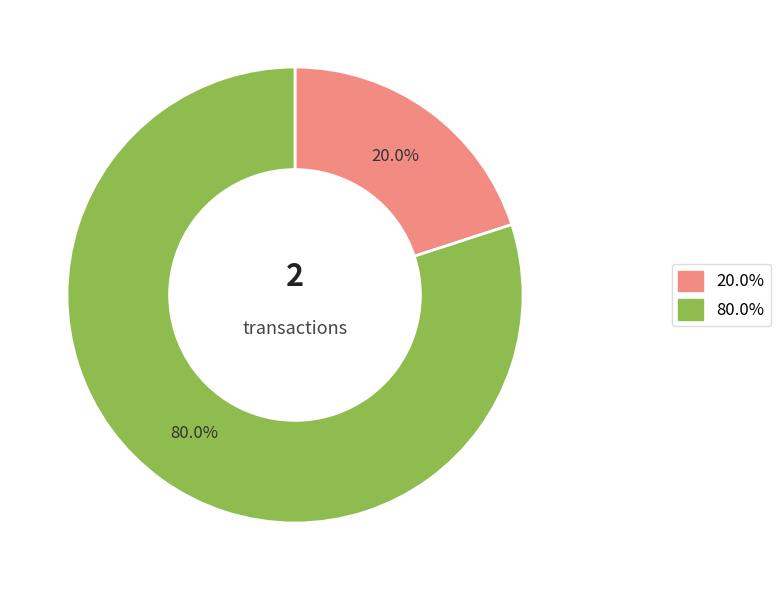

How many segments does this pie chart have?

2